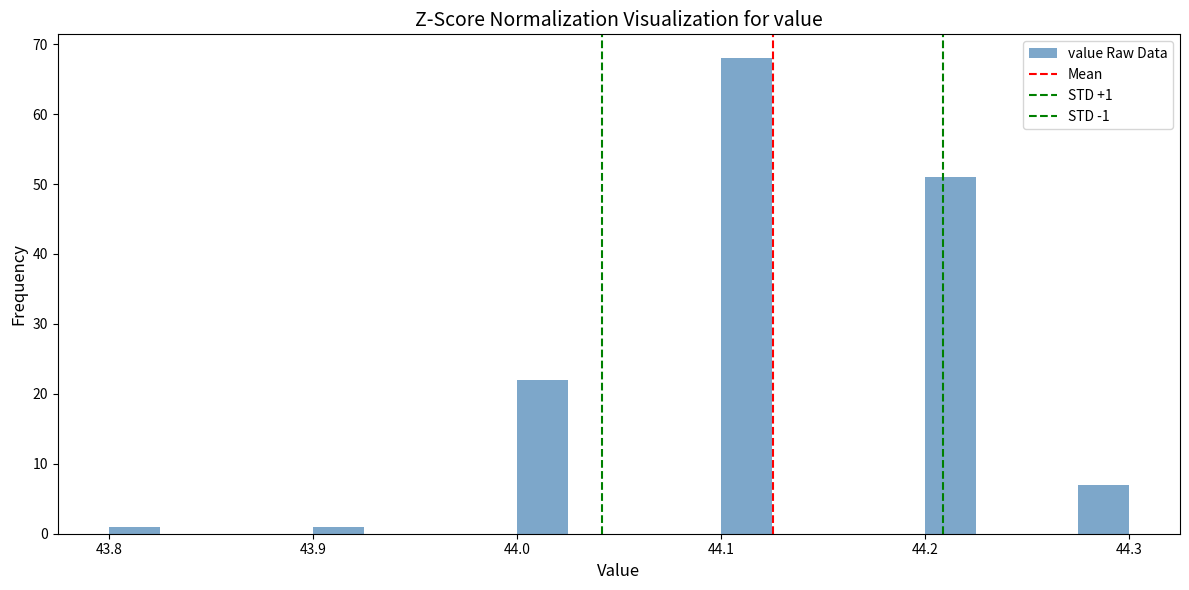

Around what value on the x-axis is the tallest bar? Give the approximate position of its centre, as read against the axis.

44.11